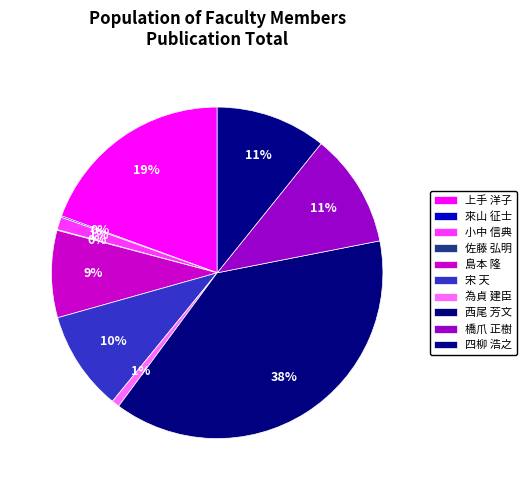

Is there any slice that represents more than half of the pie?

No